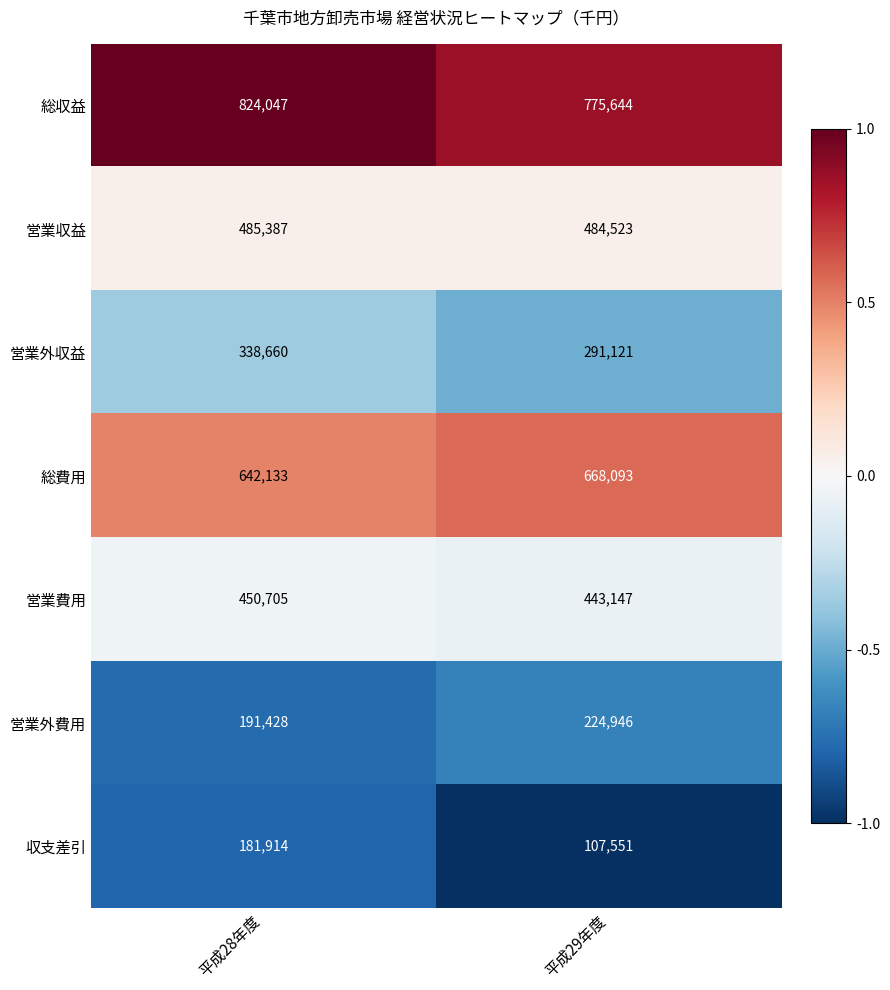

Which label corresponds to the smallest value in the chart?

平成29年度